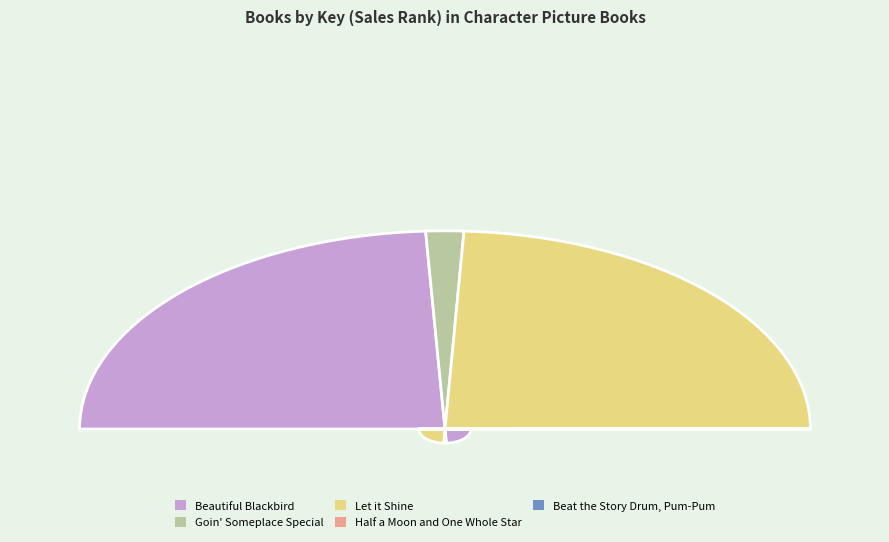

Count the number of slices in the pie.

5